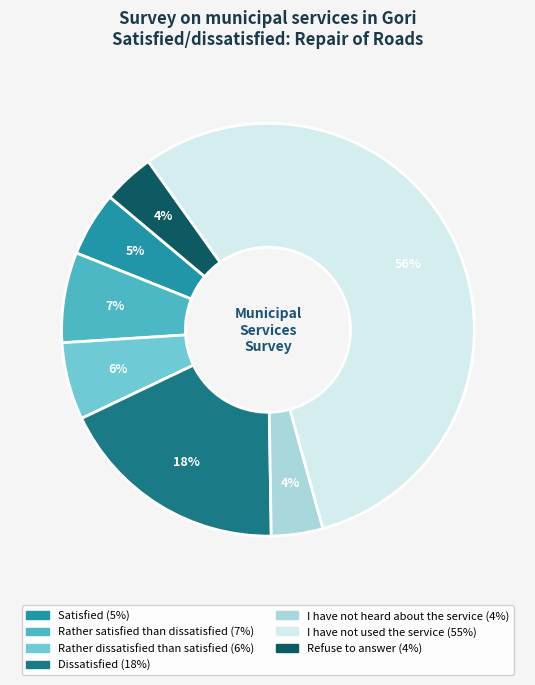

Is there any slice that represents more than half of the pie?

Yes